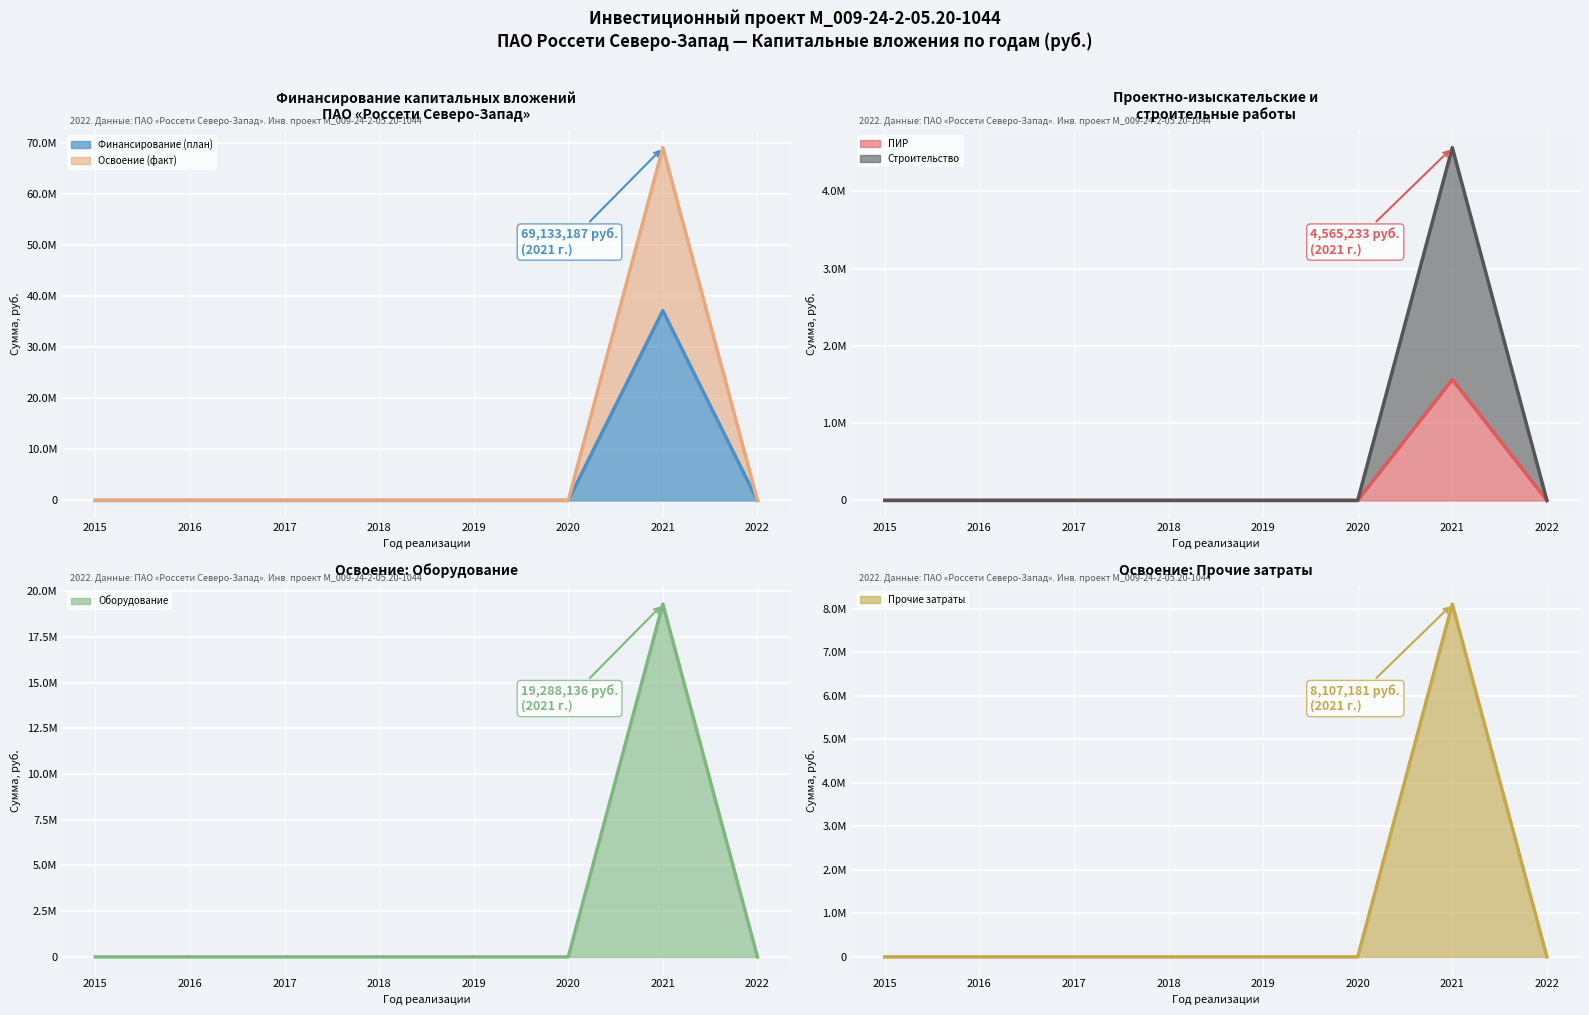

In Оборудование, how many points are higher than both neighbors (excluding endpoints)?

1